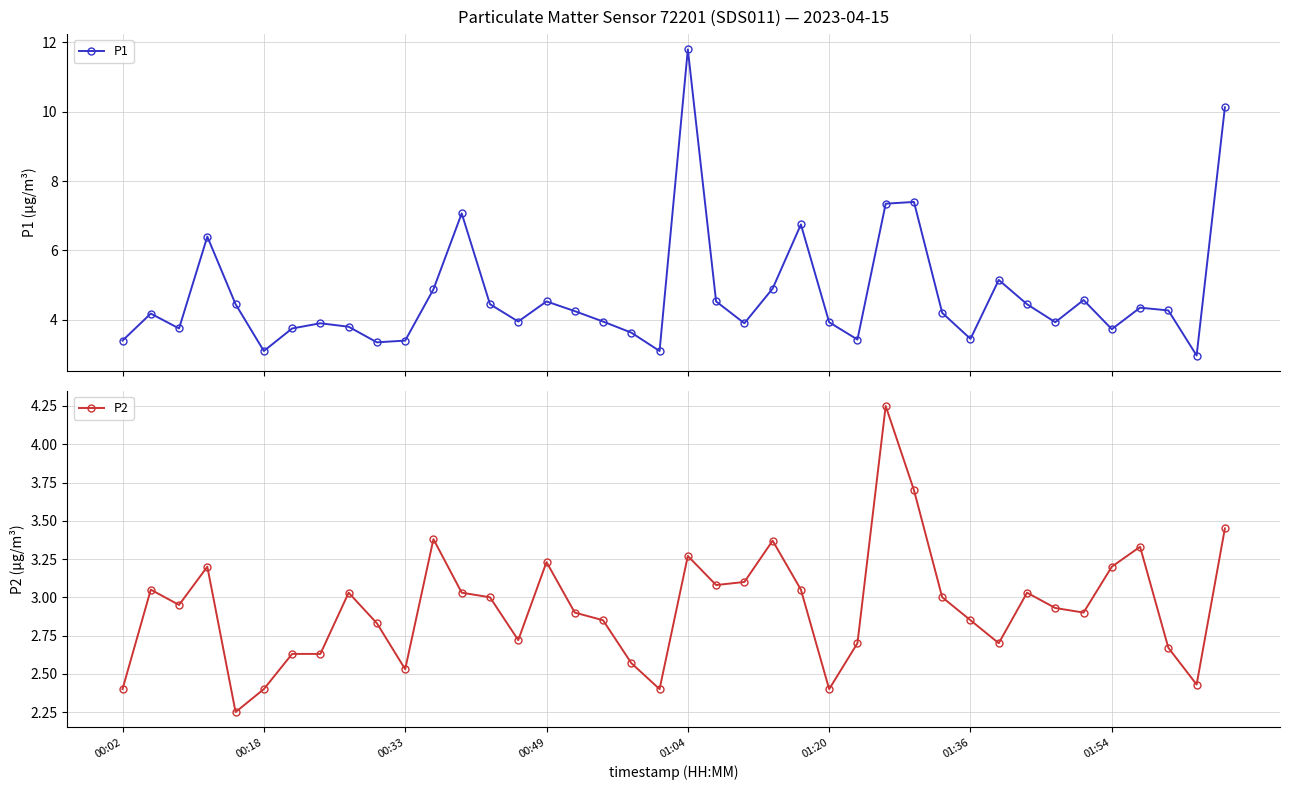

The P2 series shows 4.0 at 00:18. True or false?

False